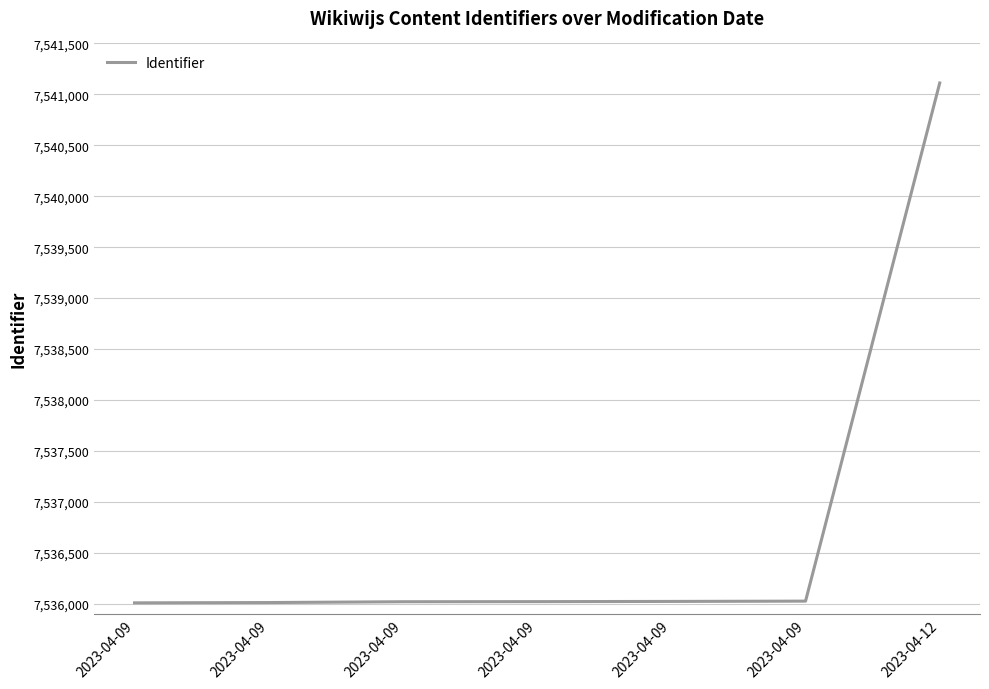

Reading right to left, transcribe all the data shown in this chart.

7541112	7536025	7536022	7536020	7536019	7536011	7536008